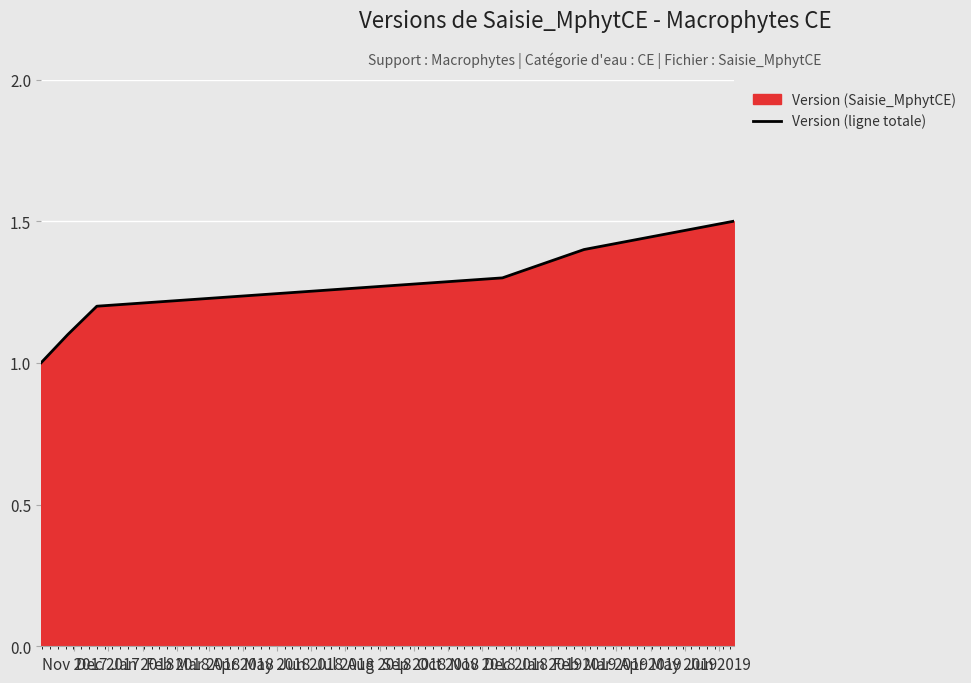

What is the sum of all values?

7.5